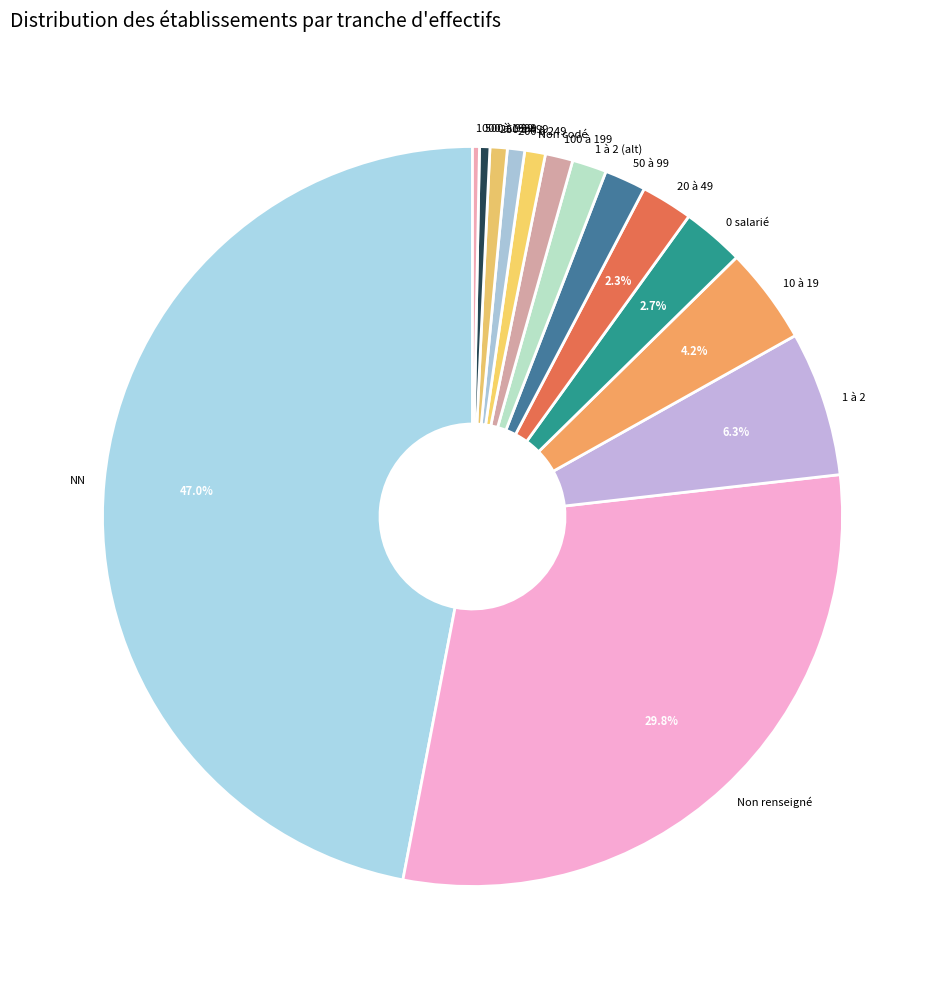

Is there a majority slice in this chart?

No